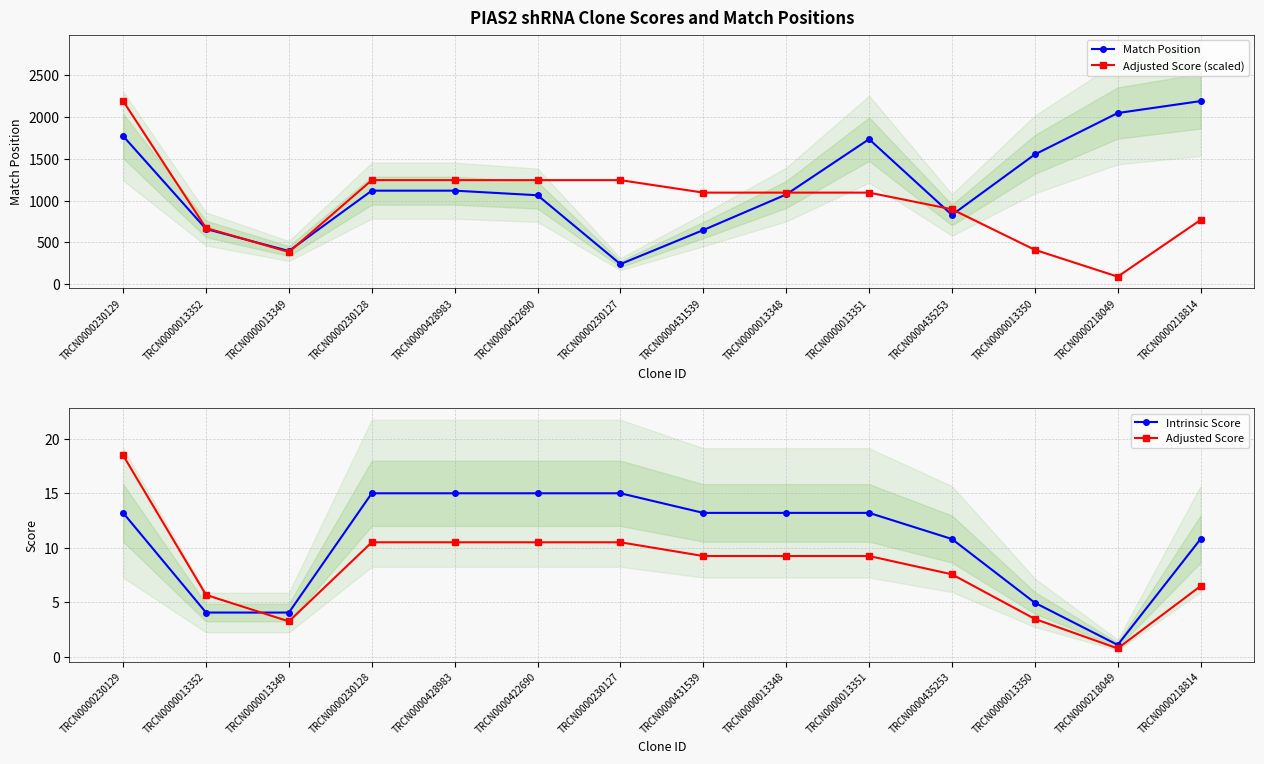

What is the value of the Match Position point at the 9th from the left?

1074.0